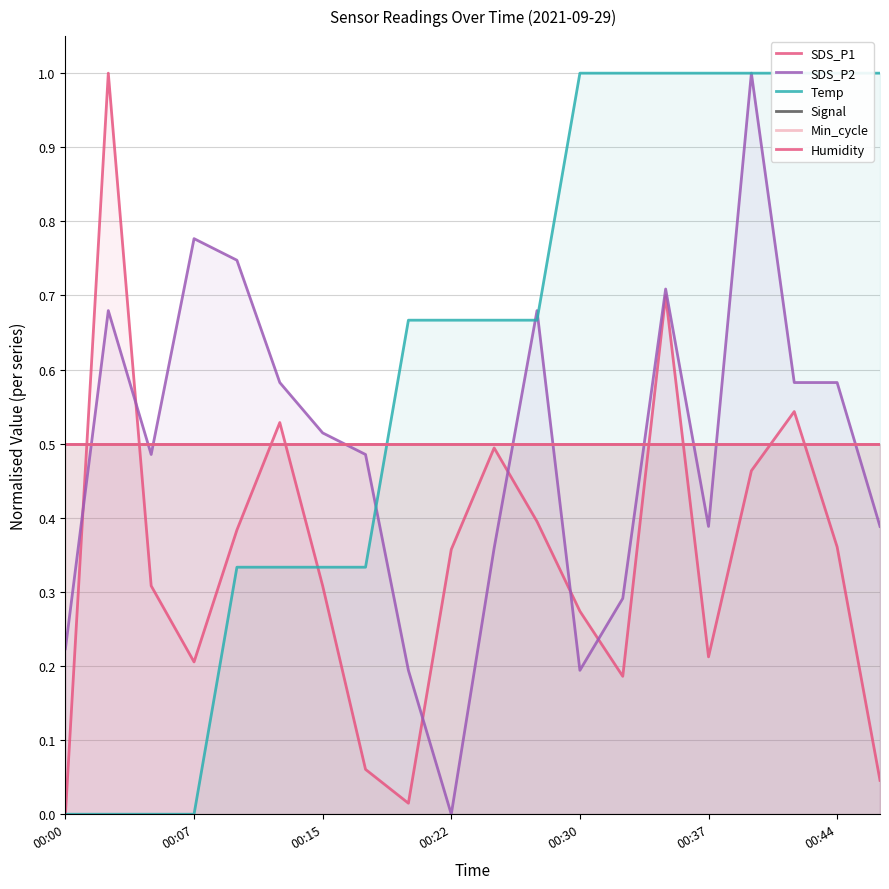

Which series has the largest total across all categories?

Temp